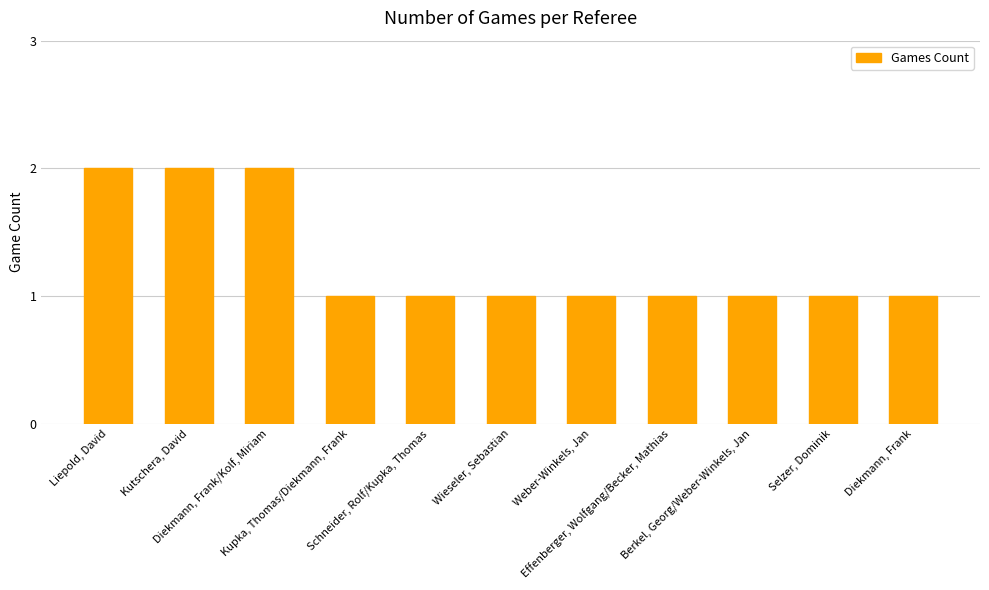

What is the value of the 7th bar from the left?

1